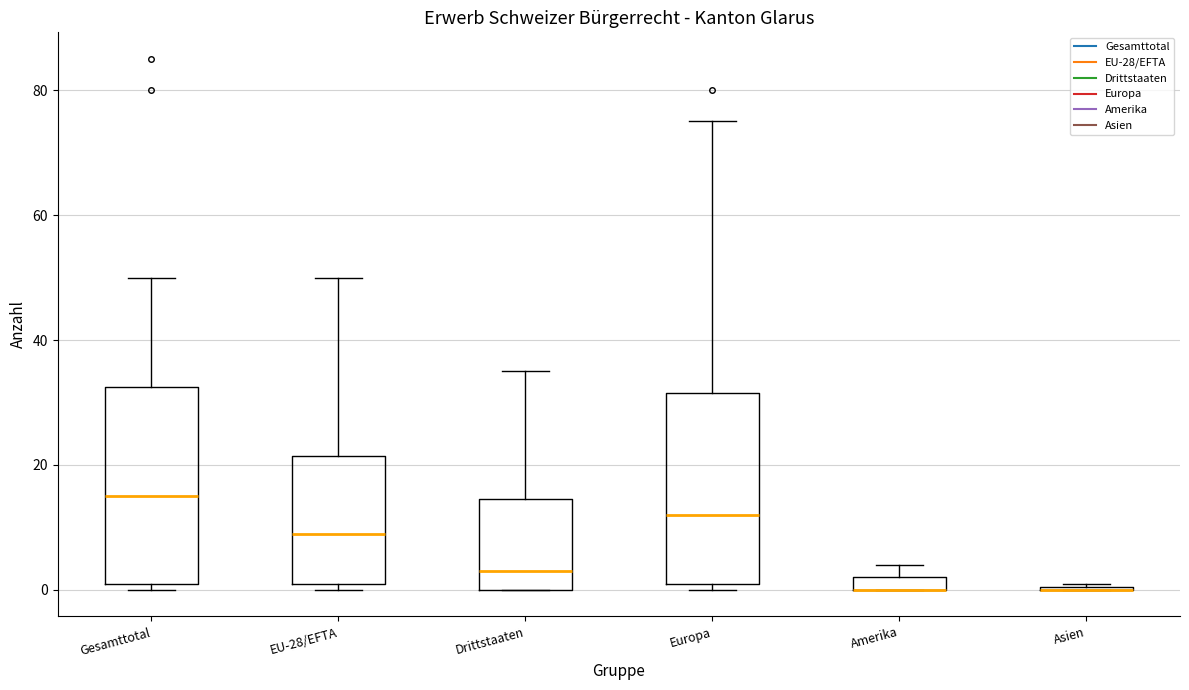

Where does the upper whisker of the box for Europa end on the y-axis? The values are not printed on the chart, so give them approximately, as read against the axis.

76